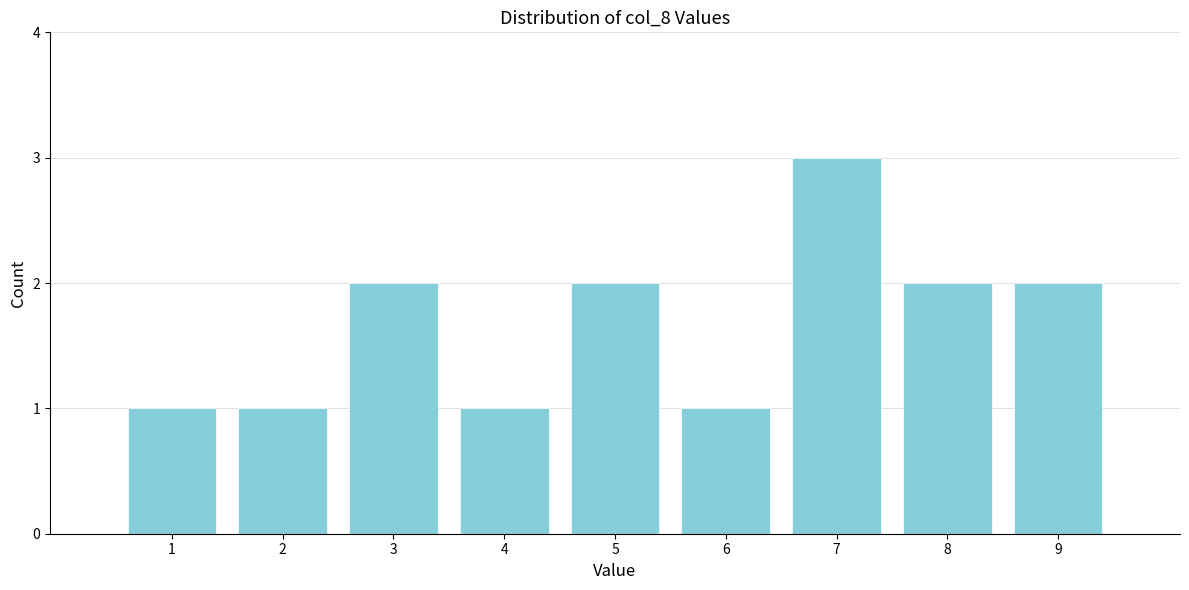

Reading left to right, transcribe this chart: for each bar, give the range it covers on the x-axis and its height. The values are not printed on the chart, so give them approximately, as read against the axis.

0.5 to 1.5: 1
1.5 to 2.5: 1
2.5 to 3.5: 2
3.5 to 4.5: 1
4.5 to 5.5: 2
5.5 to 6.5: 1
6.5 to 7.5: 3
7.5 to 8.5: 2
8.5 to 9.5: 2